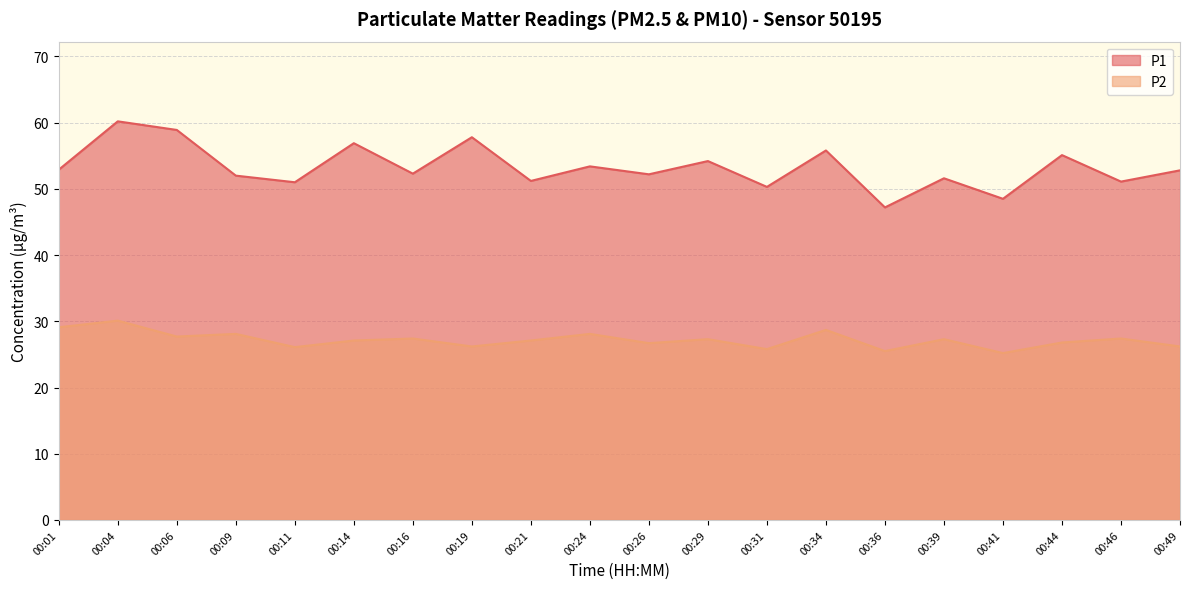

True or false: P2 has a value of 27.1 at 00:14.

True